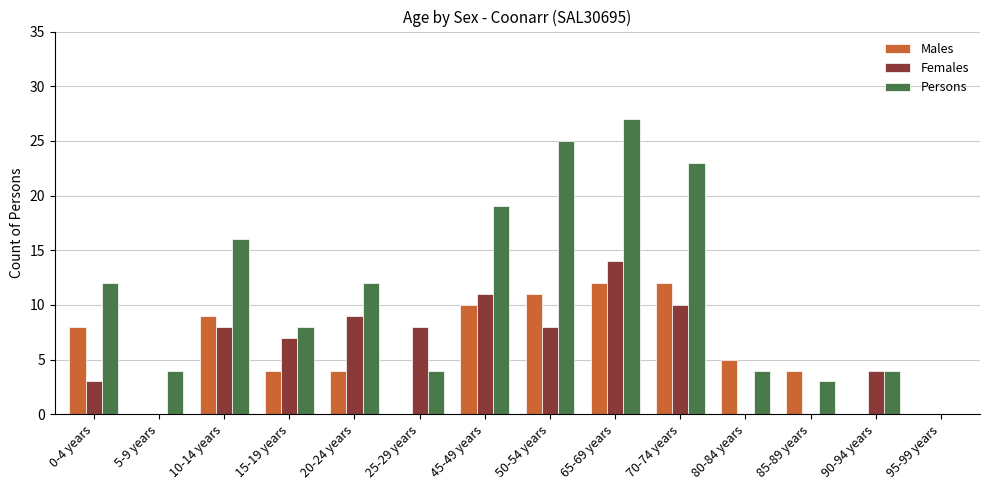

Which series has the largest total across all categories?

Persons